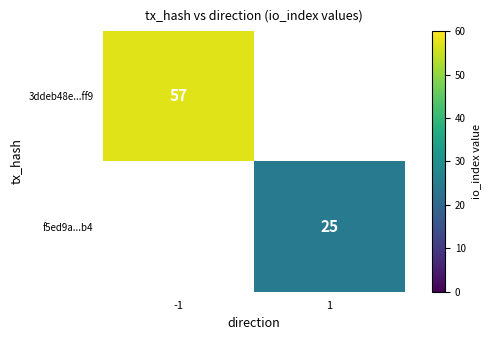

True or false: f5ed9a...b4 has a value of 6 at 1.

False